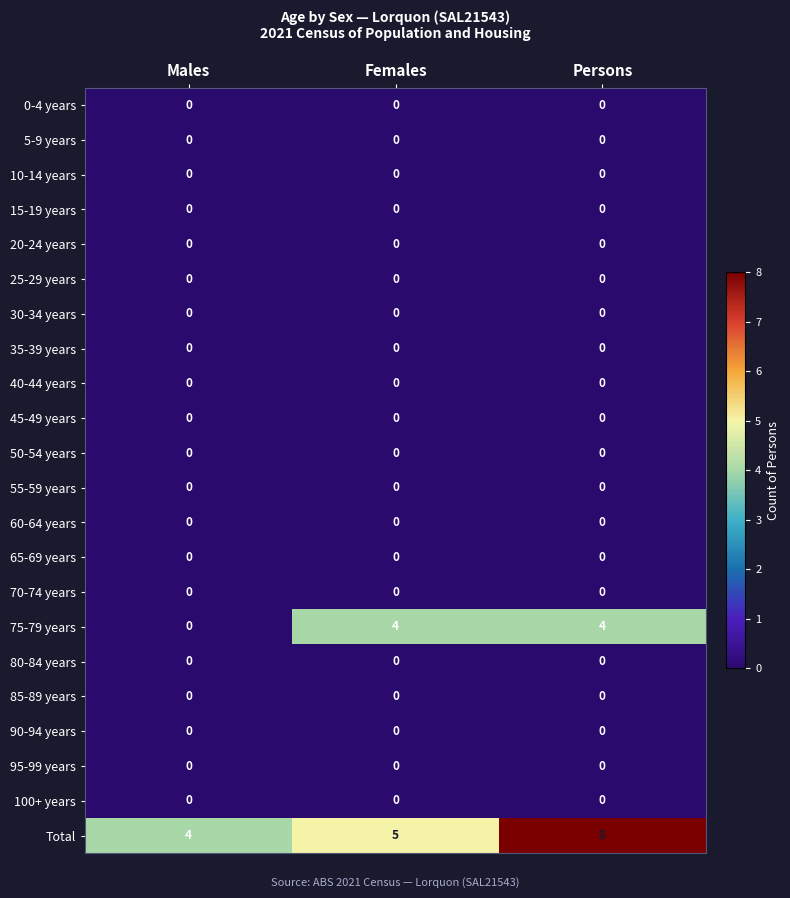

True or false: 50-54 years has a value of 0 at Males.

True